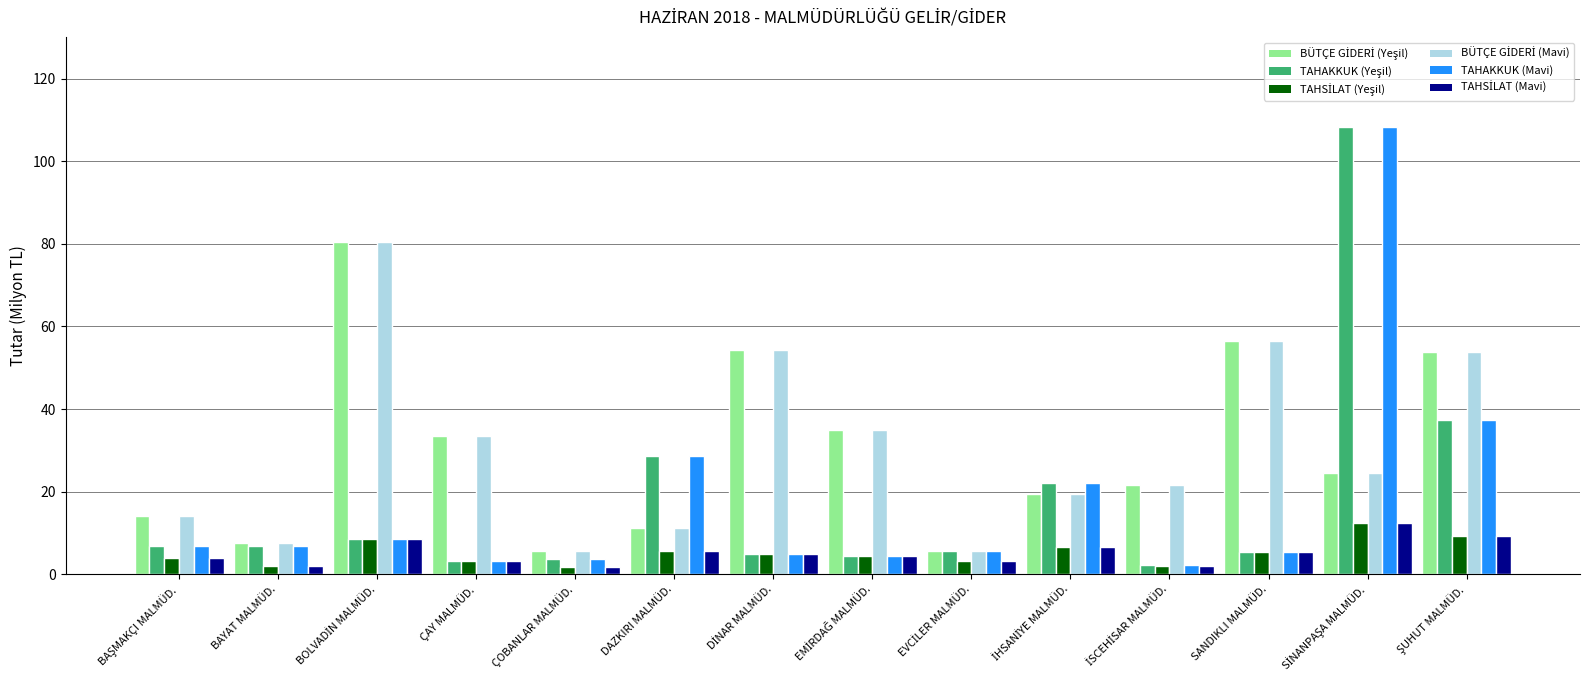

How many data points in TAHAKKUK are above 6?

7